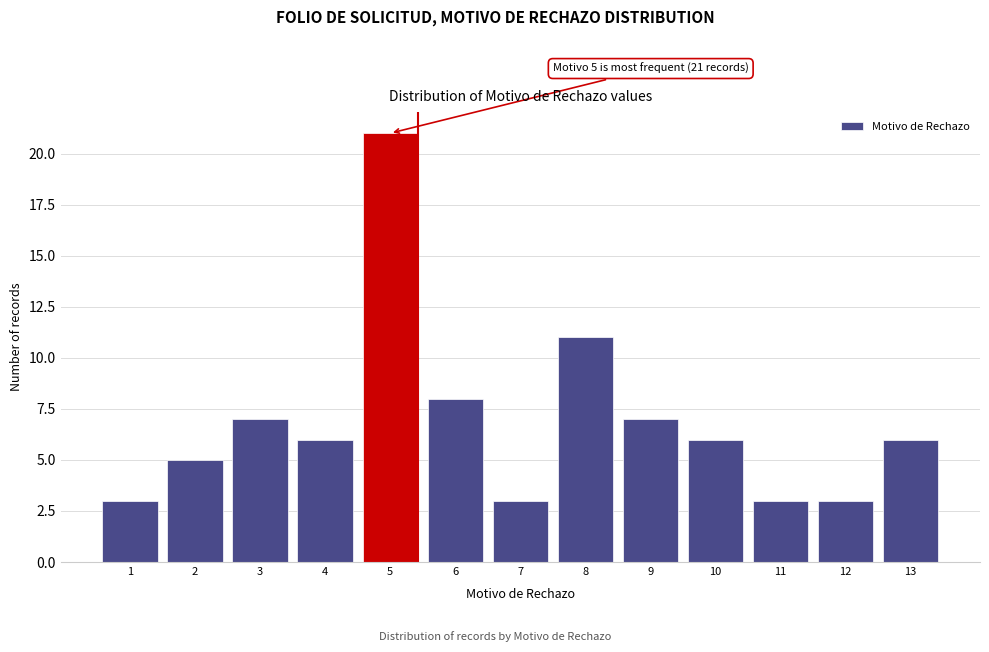

Reading left to right, transcribe all the data shown in this chart.

3	5	7	6	21	8	3	11	7	6	3	3	6